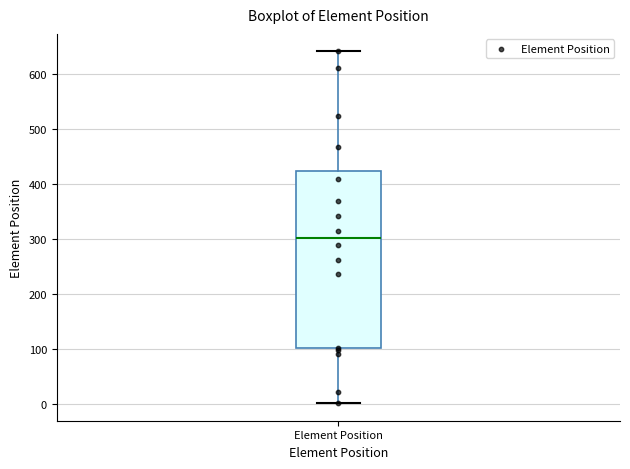

Where does the upper whisker of the box for Element Position end on the y-axis? The values are not printed on the chart, so give them approximately, as read against the axis.

640